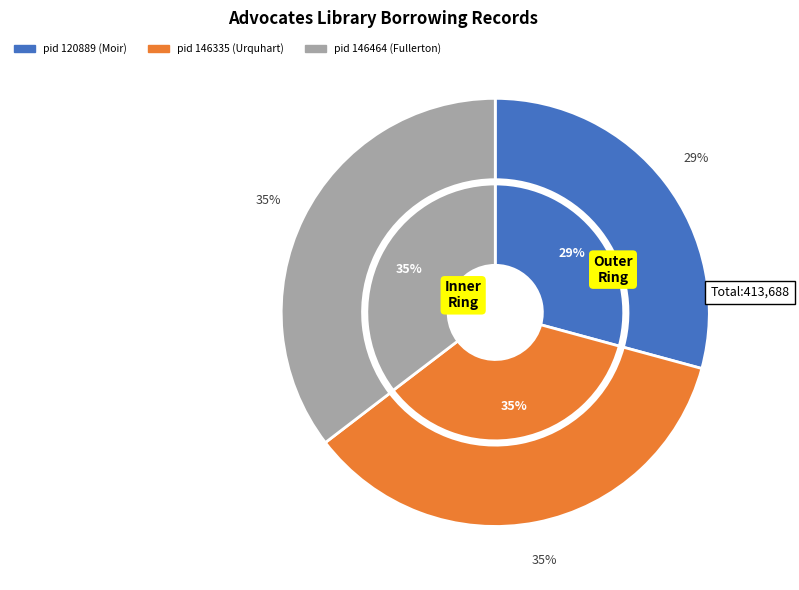

Does Borrower 31062 account for over 50% of the chart?

No